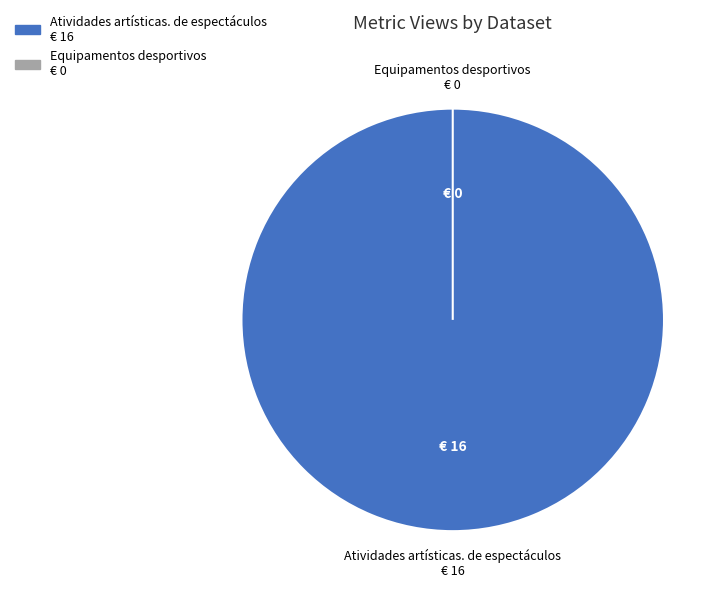

Combined, what portion of the pie is Atividades artísticas, de espectáculos and Equipamentos desportivos?

100.0%